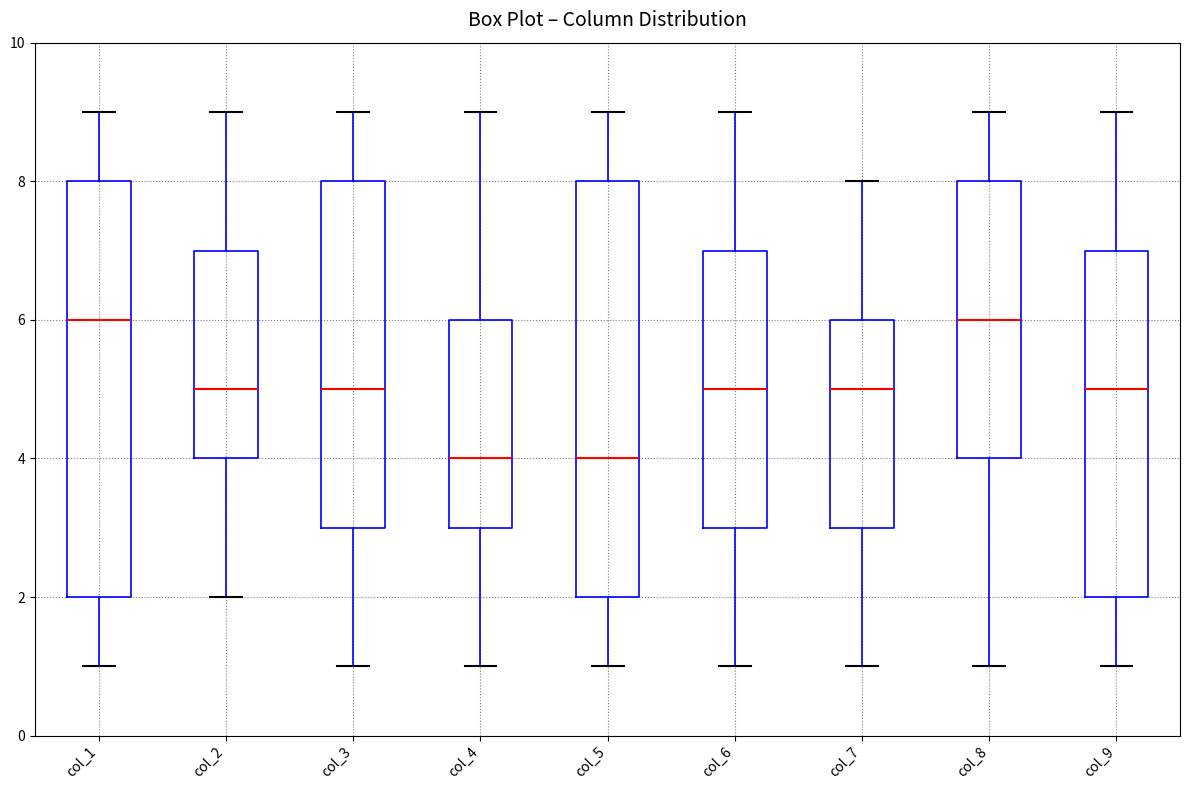

Reading left to right, read every box against the y-axis: the position of its median line, the range the box covers, and the ends of its whiskers. The values are not printed on the chart, so give them approximately, as read against the axis.

col_1: median 6, box 2 to 8, whiskers 1 to 9
col_2: median 5, box 4 to 7, whiskers 2 to 9
col_3: median 5, box 3 to 8, whiskers 1 to 9
col_4: median 4, box 3 to 6, whiskers 1 to 9
col_5: median 4, box 2 to 8, whiskers 1 to 9
col_6: median 5, box 3 to 7, whiskers 1 to 9
col_7: median 5, box 3 to 6, whiskers 1 to 8
col_8: median 6, box 4 to 8, whiskers 1 to 9
col_9: median 5, box 2 to 7, whiskers 1 to 9